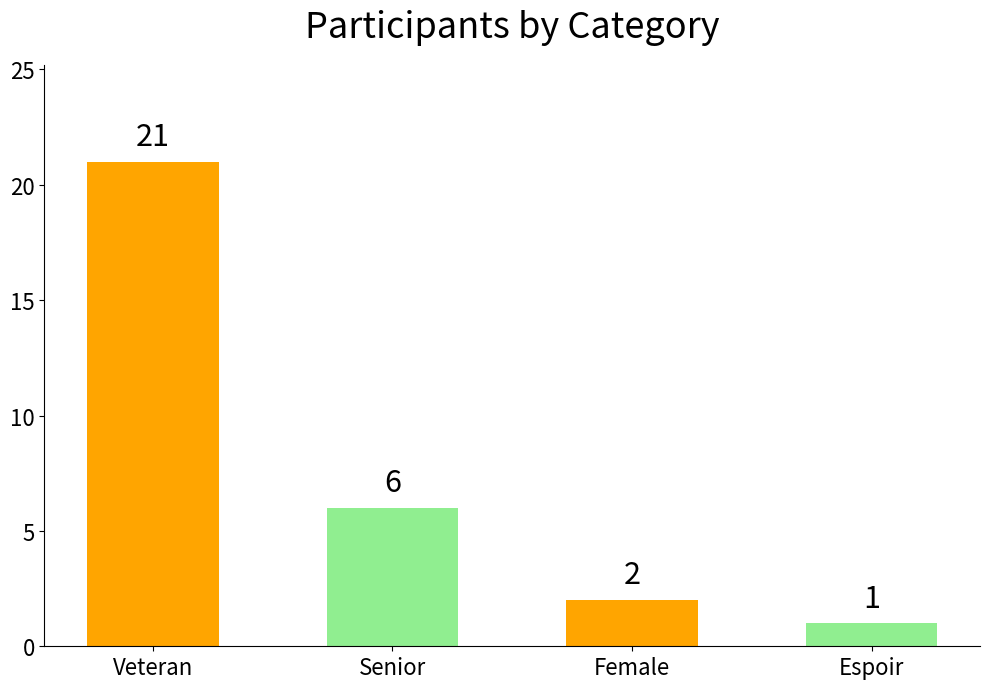

True or false: the data shows 9 at Veteran.

False